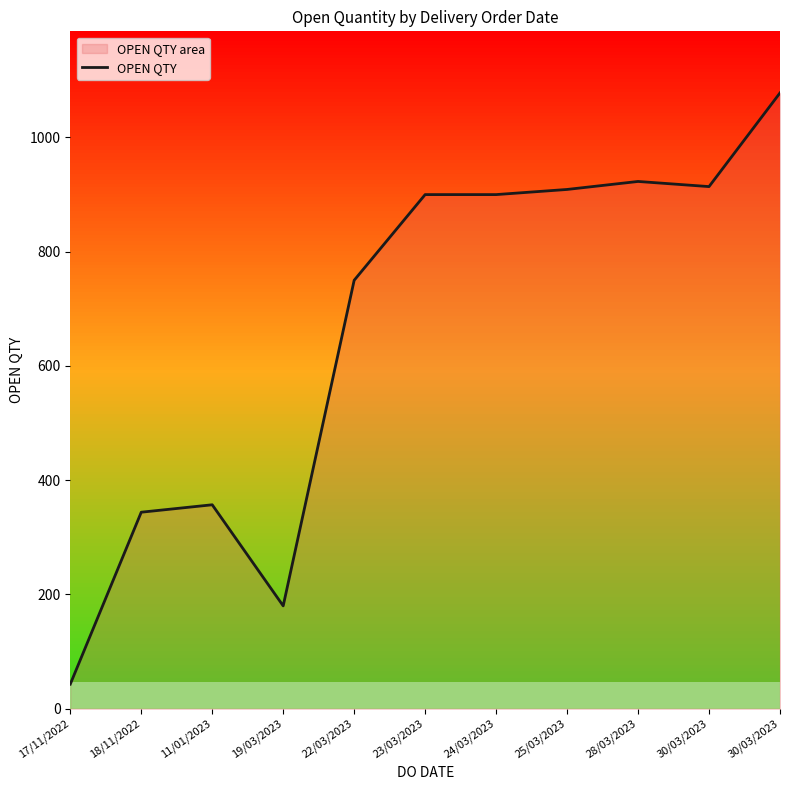

What is the sum of the values at 11/01/2023 and 30/03/2023?

1271